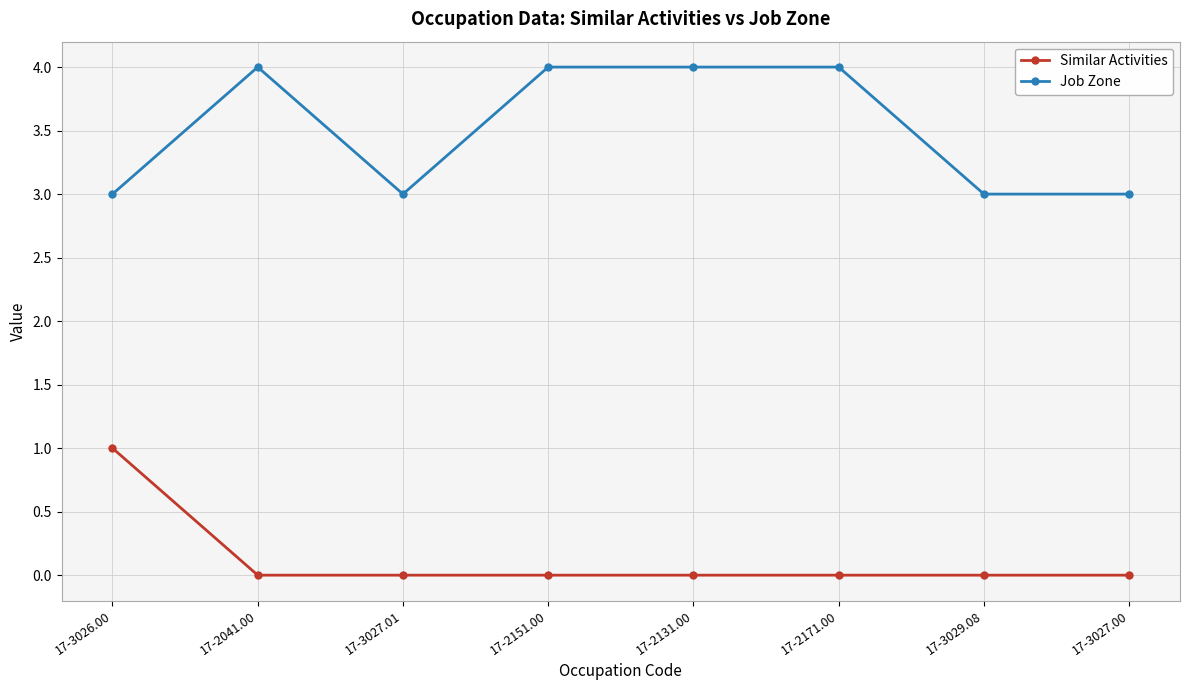

What is the highest value of the Job Zone series?

4